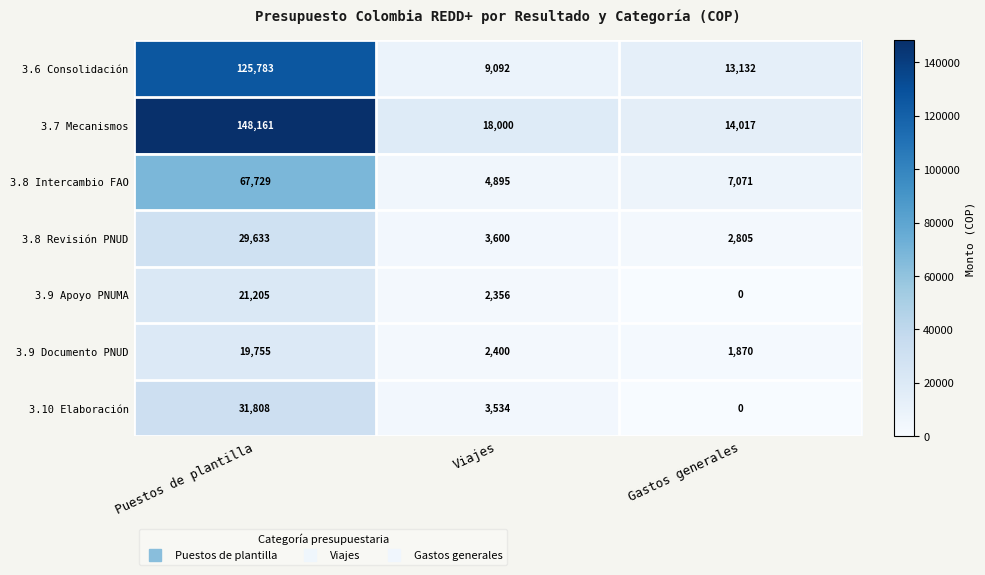

What is the total value across all series at Gastos generales?

38895